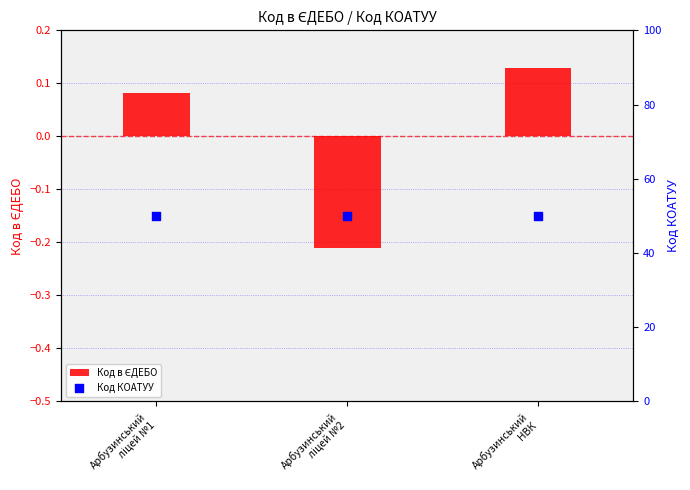

Which series reaches the minimum Y coordinate?

Код в ЄДЕБО